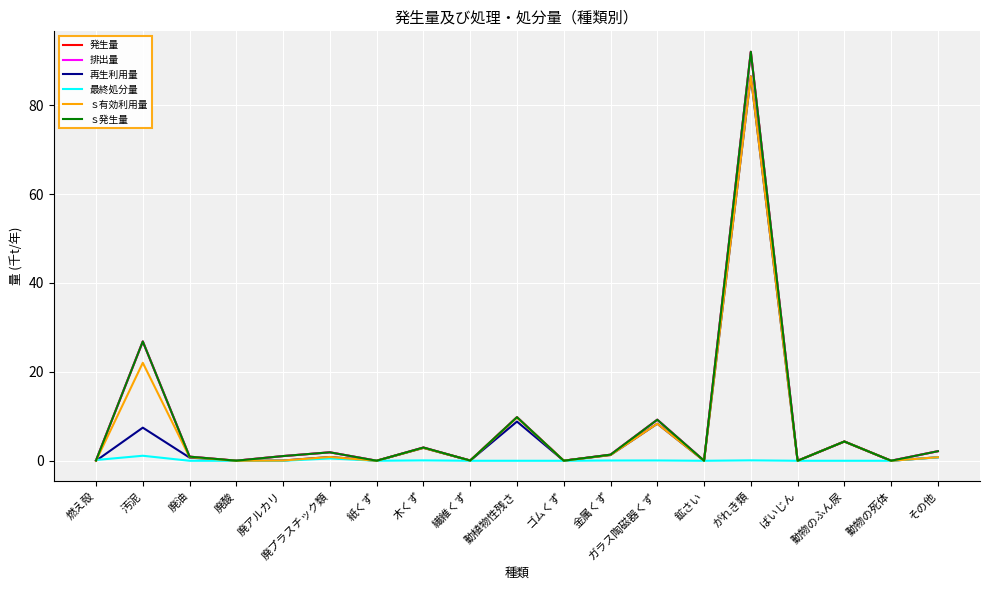

How many interior local valleys does the 再生利用量 series have?

7